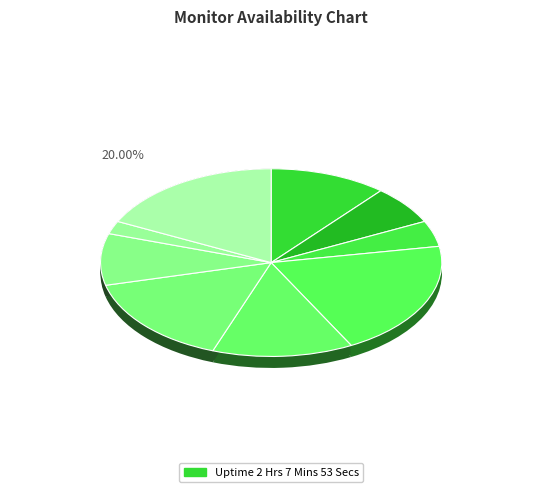

To the nearest percent, what is the combined percentage of 17 and 10?

16%